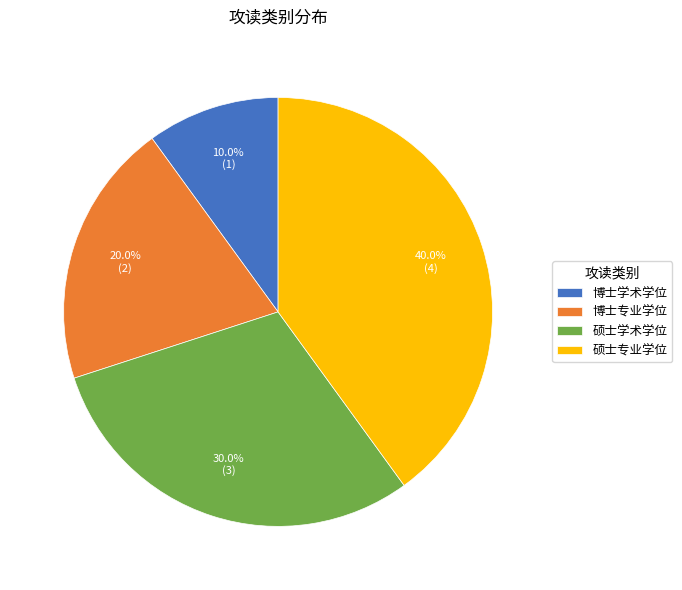

The 硕士学术学位 slice represents 21% of the pie. True or false?

False